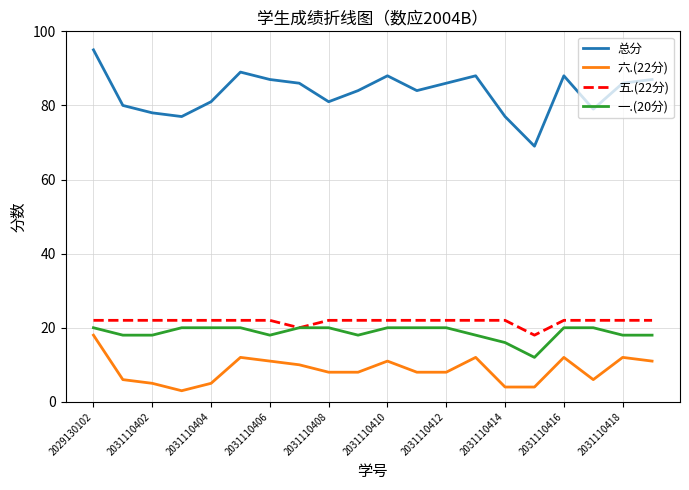

At how many categories does at least one series exceed 34?

20